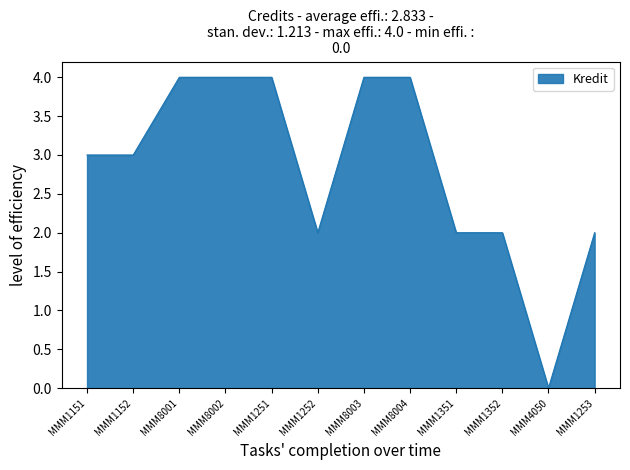

What is the difference between the maximum and minimum values?

4